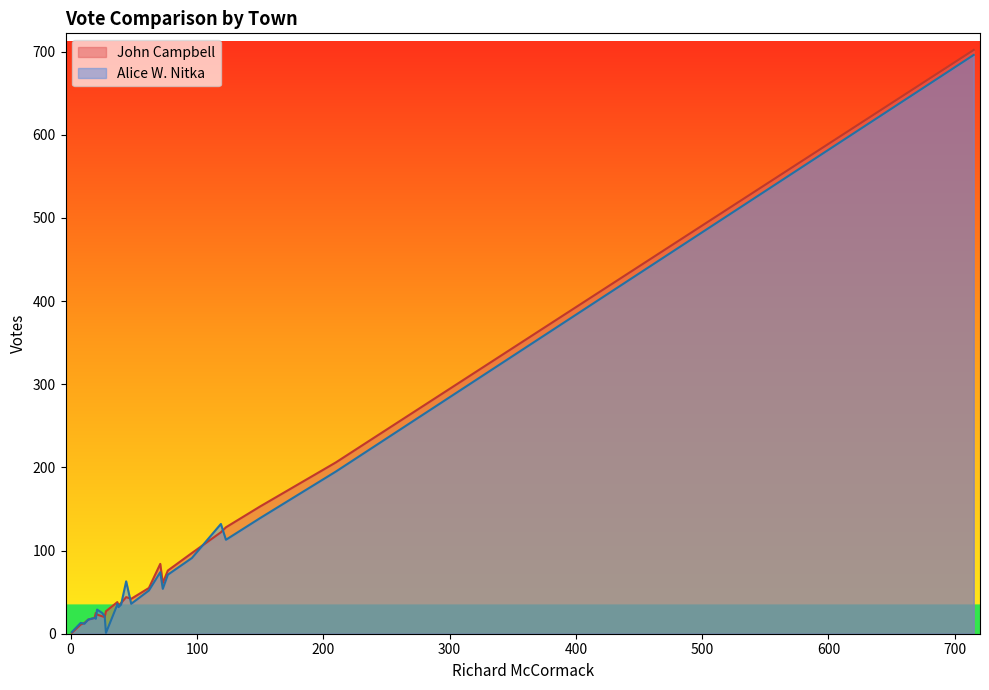

True or false: John Campbell has a value of 41 at Barnard.

False